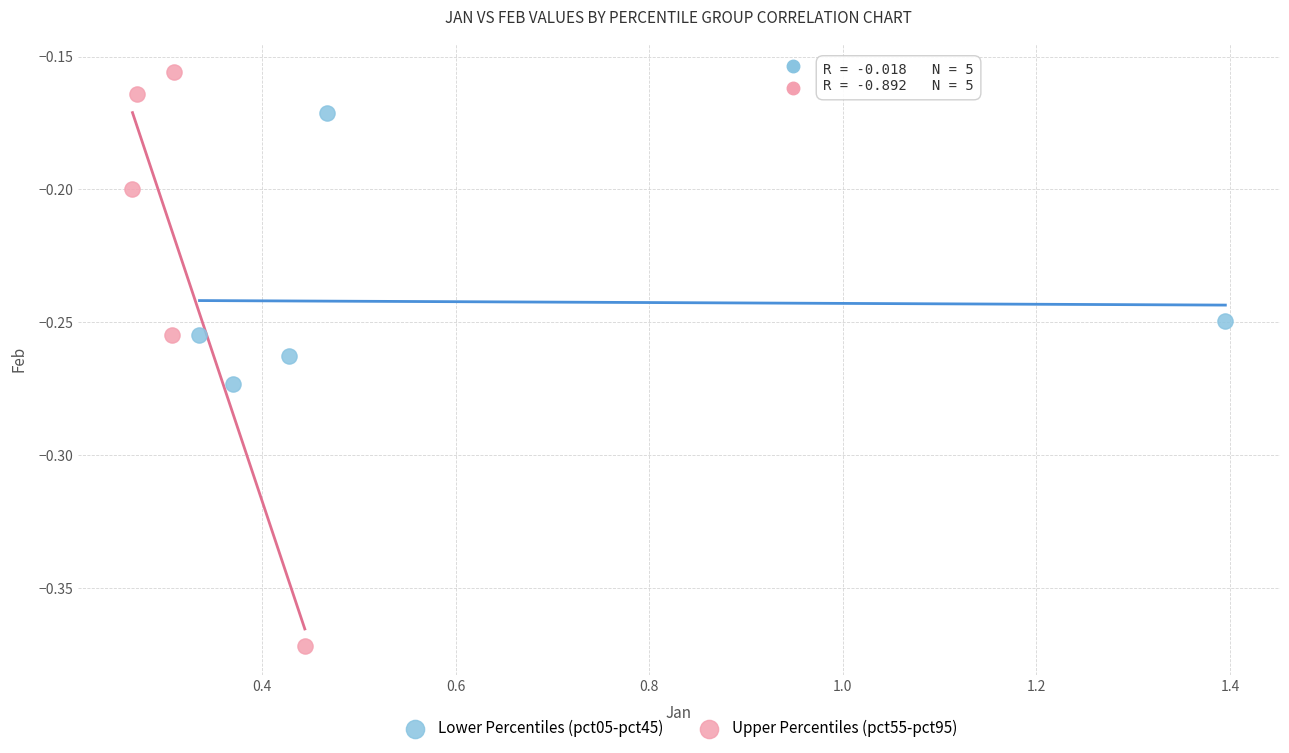

Which series contains the lowest Y value?

Upper Percentiles (pct55-pct95)